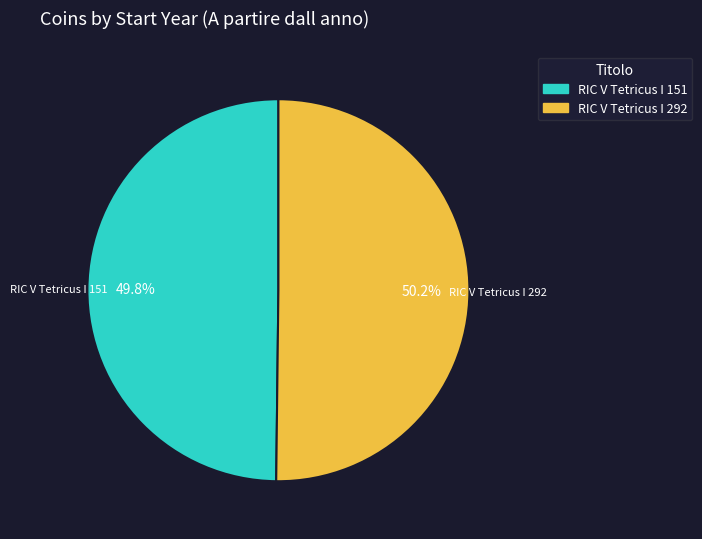

What portion of the pie excludes RIC V Tetricus I 151?

50.2%